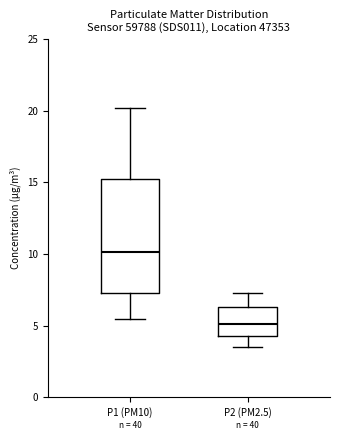

Which box has the highest median line?

P1 (PM10)